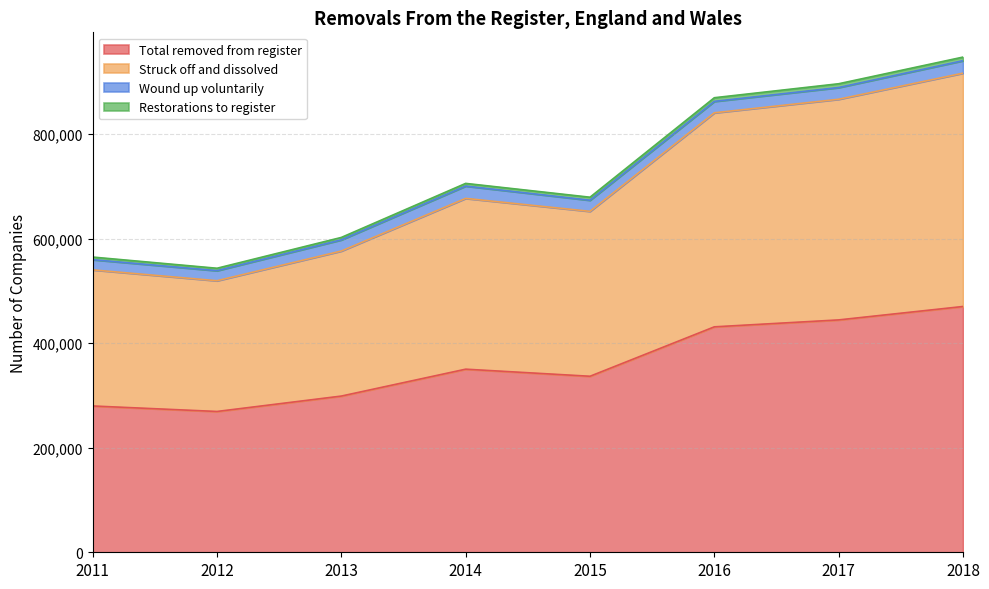

List the labels in order of Struck off and dissolved value, largest first.

2018, 2017, 2016, 2014, 2015, 2013, 2011, 2012